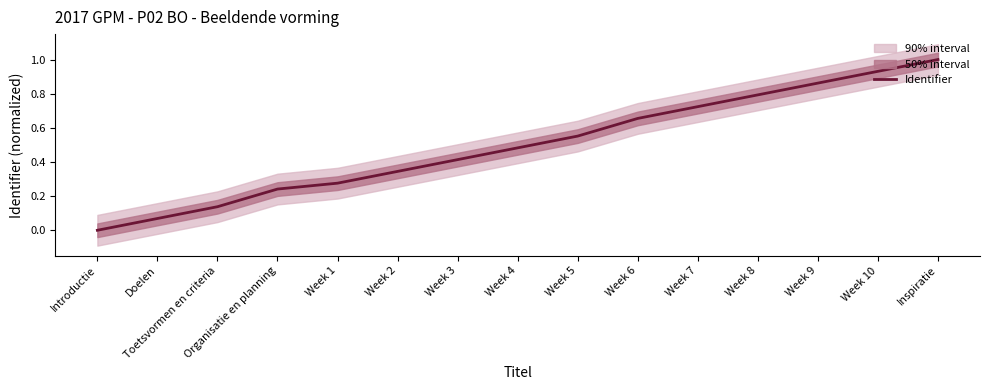

True or false: the data shows 0.5 at Week 2.

False